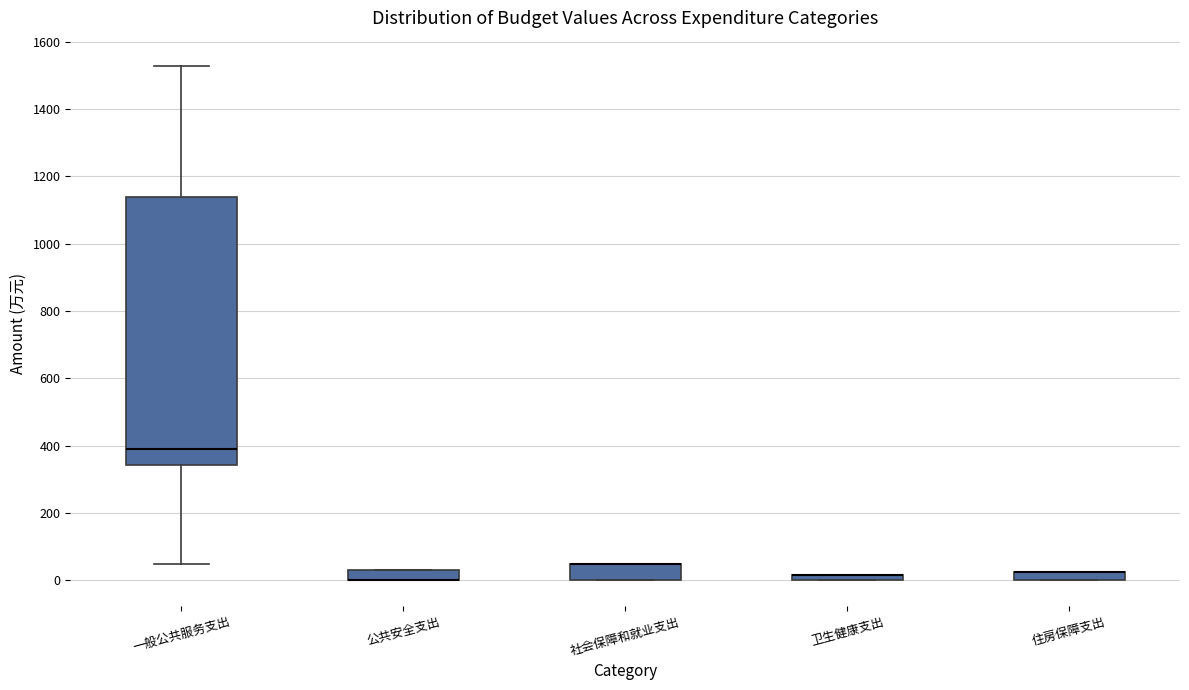

Which box is the tallest, from its lower edge to its upper edge?

一般公共服务支出